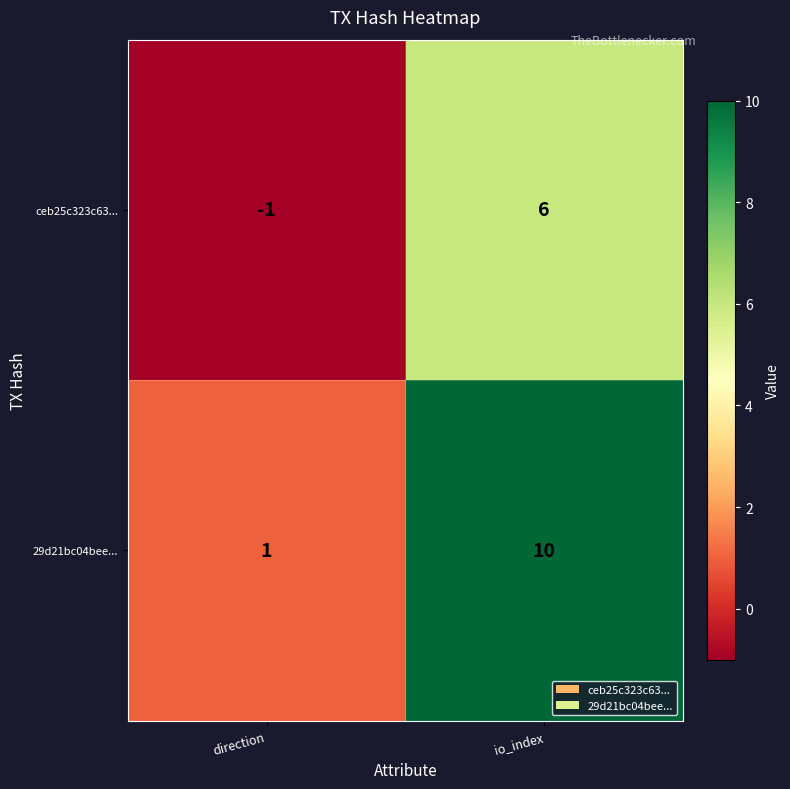

Which series changed the most between direction and io_index?

29d21bc04bee...